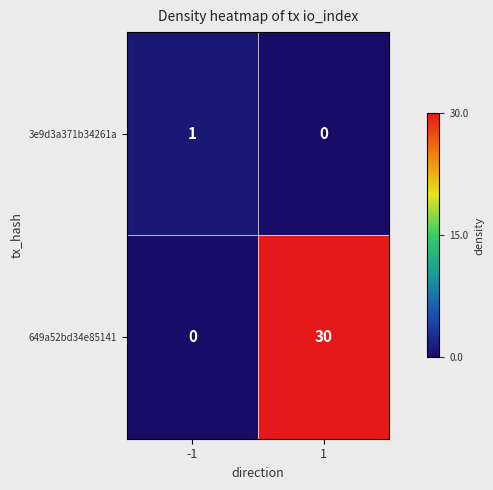

Reading right to left, what are all the values shown in this chart?

3e9d3a371b34261a: 1=0	-1=1
649a52bd34e85141: 1=30	-1=0